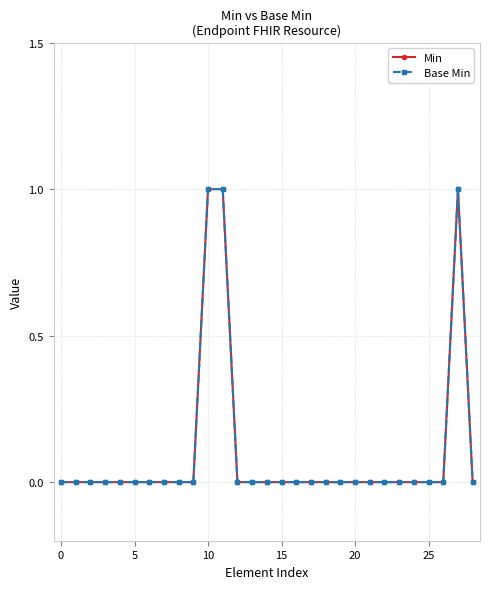

How many Min values are between 0 and 1?

29